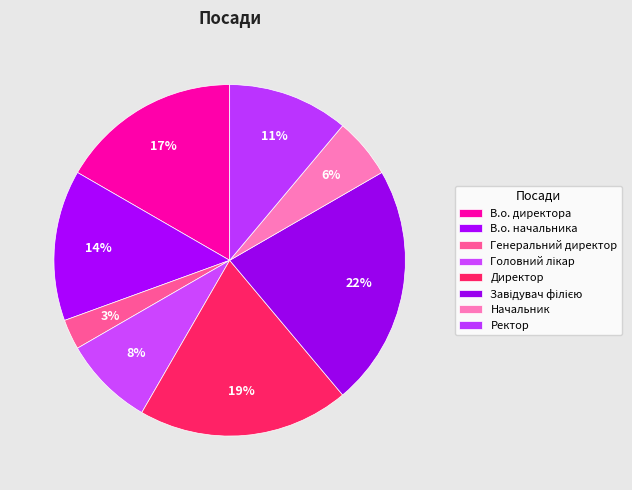

How many segments does this pie chart have?

8